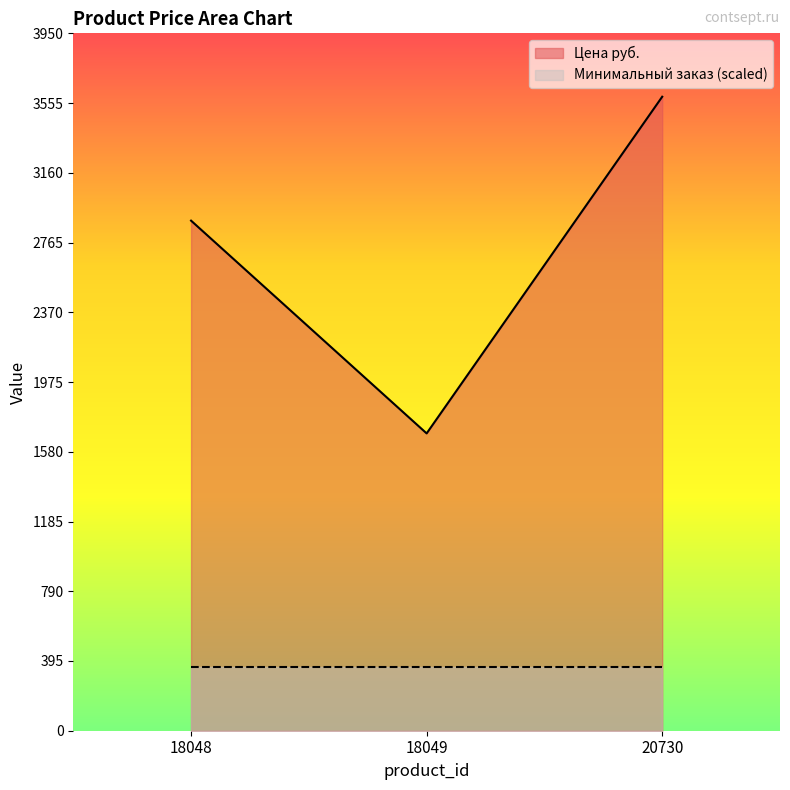

How many lines are shown in the chart?

2